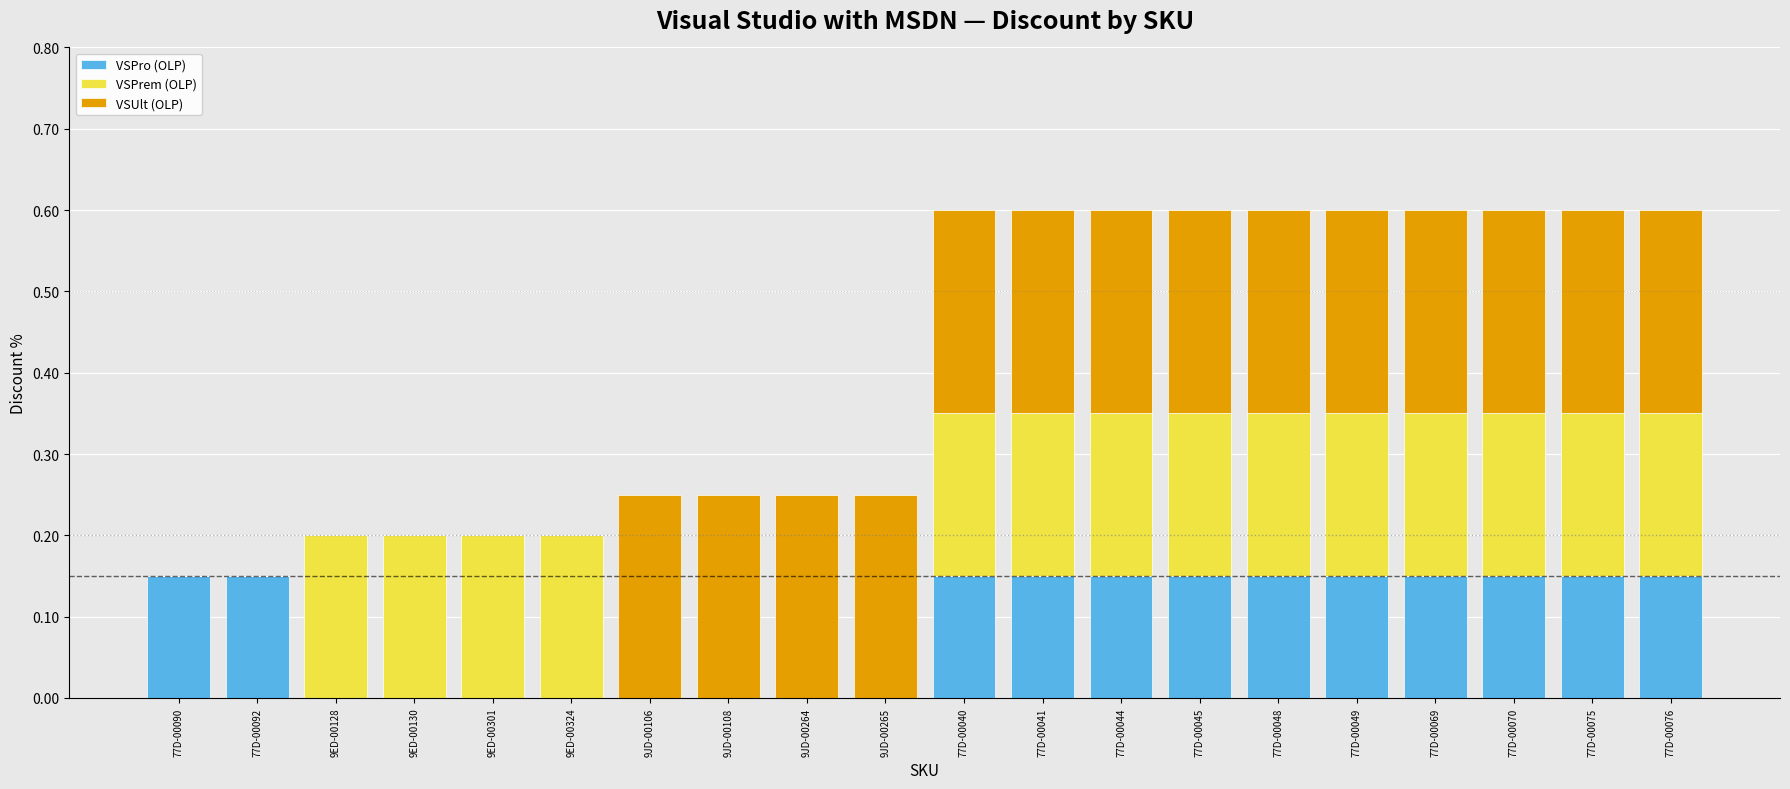

Is it true that VSPro (OLP) equals 0.2 at 77D-00070?

False